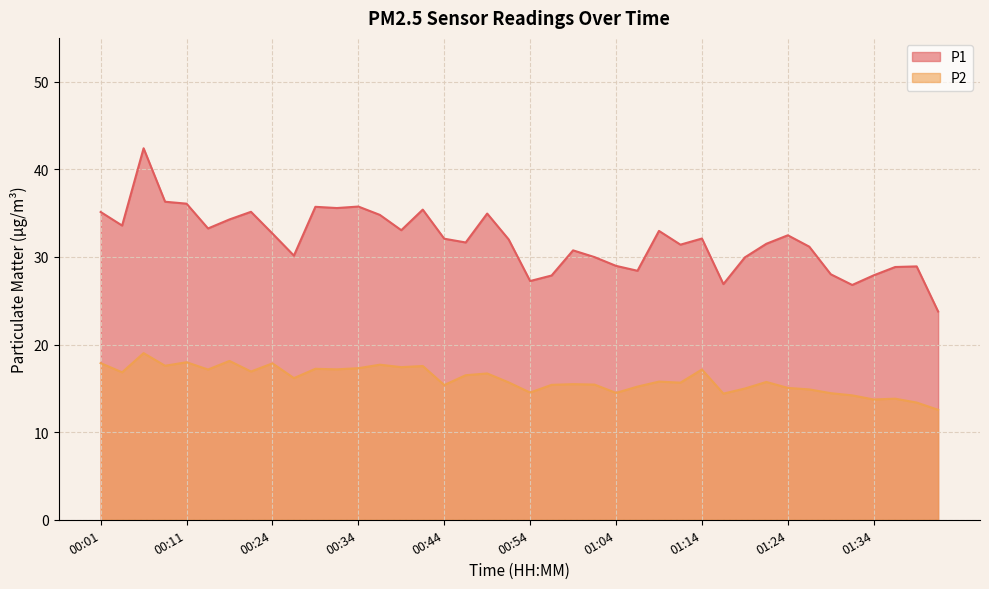

True or false: P1 and P2 cross at least once.

False